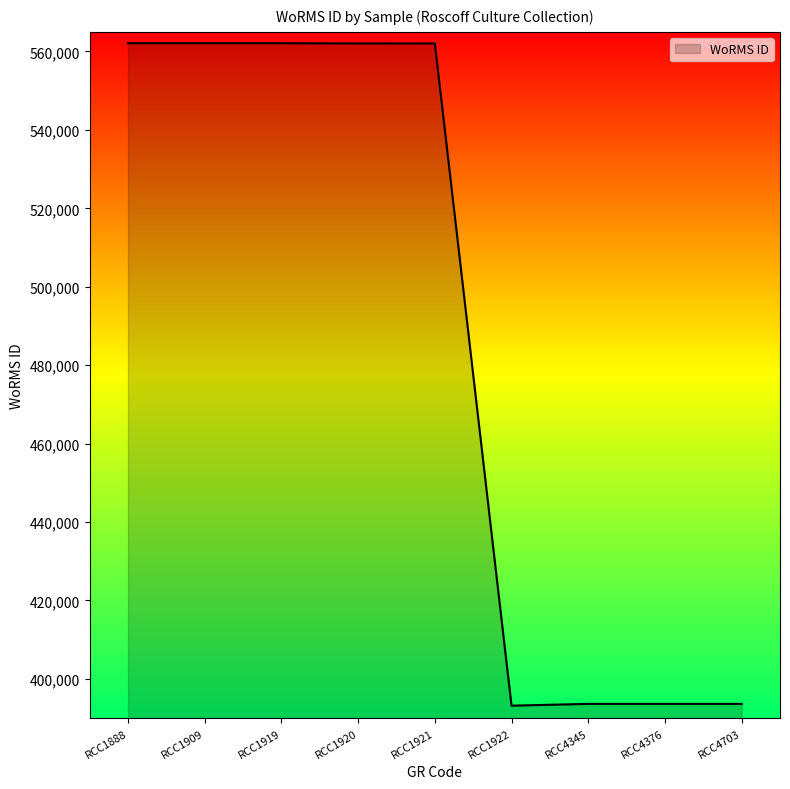

What is the ratio of the value at RCC1920 to the value at RCC1919?

1.0